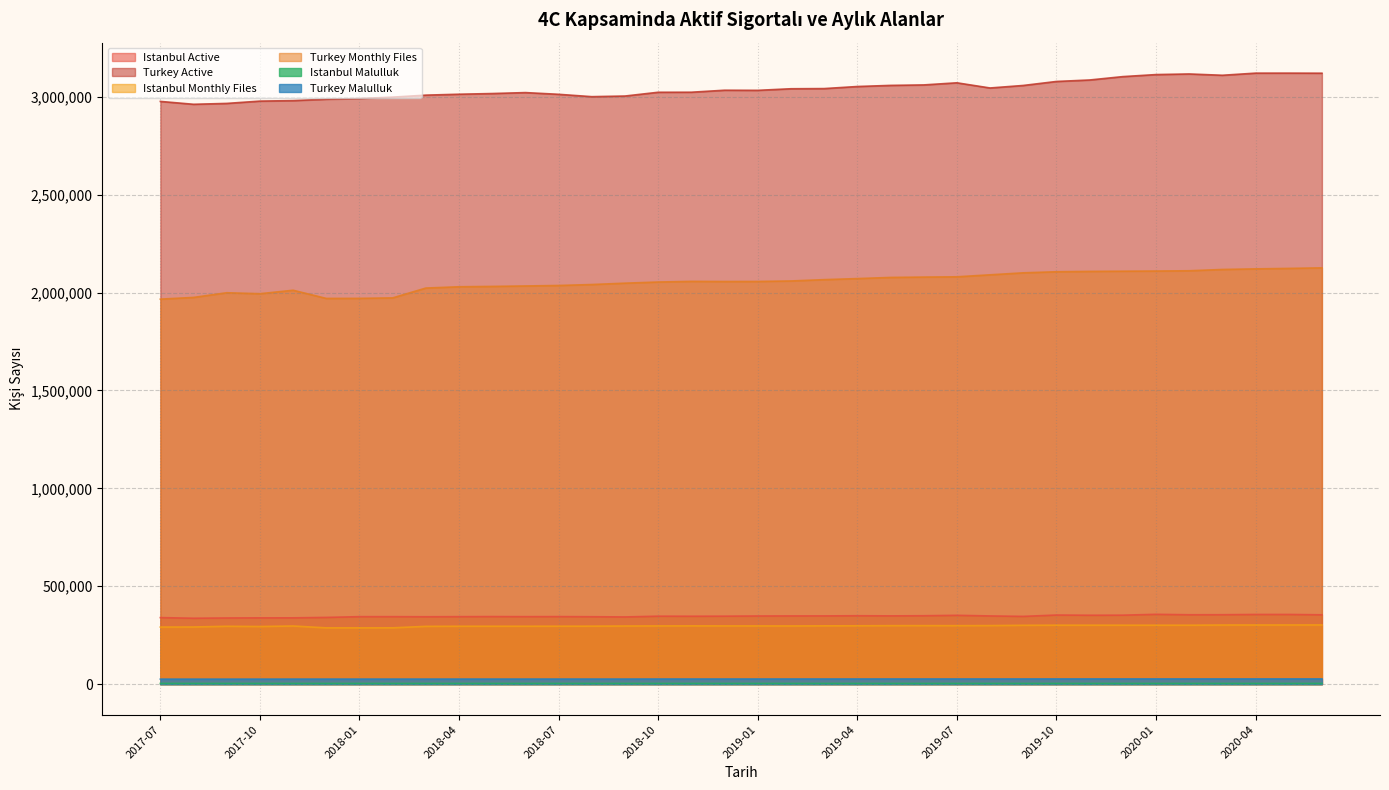

Reading right to left, list all the values displayed in this chart.

Istanbul Active: 2017-07=339712	2017-08=336473	2017-09=337849	2017-10=338408	2017-11=338456	2017-12=340729	2018-01=344502	2018-02=344500	2018-03=344040	2018-04=344521	2018-05=344989	2018-06=344588	2018-07=344848	2018-08=344185	2018-09=343103	2018-10=346979	2018-11=346733	2018-12=347007	2019-01=347962	2019-02=348277	2019-03=348360	2019-04=349222	2019-05=348557	2019-06=349220	2019-07=351377	2019-08=348209	2019-09=345907	2019-10=352839	2019-11=351791	2019-12=352143	2020-01=356490	2020-02=354282	2020-03=354469	2020-04=355814	2020-05=355830	2020-06=354050
Turkey Active: 2017-07=2976173	2017-08=2961493	2017-09=2965937	2017-10=2977732	2017-11=2980319	2017-12=2987396	2018-01=2990952	2018-02=2998016	2018-03=3008240	2018-04=3012869	2018-05=3016417	2018-06=3021209	2018-07=3012437	2018-08=3000418	2018-09=3003629	2018-10=3022885	2018-11=3023120	2018-12=3033301	2019-01=3032725	2019-02=3040819	2019-03=3041697	2019-04=3052272	2019-05=3057980	2019-06=3060396	2019-07=3071202	2019-08=3044788	2019-09=3057630	2019-10=3078044	2019-11=3085586	2019-12=3102808	2020-01=3113234	2020-02=3116372	2020-03=3109691	2020-04=3120577	2020-05=3120653	2020-06=3120247
Istanbul Monthly Files: 2017-07=291341	2017-08=291750	2017-09=295359	2017-10=294152	2017-11=296814	2017-12=287281	2018-01=287253	2018-02=287420	2018-03=294960	2018-04=295491	2018-05=295571	2018-06=295609	2018-07=295760	2018-08=296009	2018-09=296733	2018-10=297169	2018-11=297478	2018-12=297240	2019-01=297179	2019-02=297033	2019-03=297589	2019-04=297962	2019-05=298571	2019-06=298747	2019-07=298502	2019-08=298956	2019-09=300408	2019-10=300941	2019-11=300930	2019-12=300897	2020-01=300826	2020-02=300872	2020-03=301809	2020-04=301909	2020-05=302017	2020-06=302183
Turkey Monthly Files: 2017-07=1966293	2017-08=1975083	2017-09=1998942	2017-10=1993988	2017-11=2011741	2017-12=1969889	2018-01=1970293	2018-02=1972693	2018-03=2022950	2018-04=2029477	2018-05=2031282	2018-06=2033579	2018-07=2036024	2018-08=2040933	2018-09=2047838	2018-10=2053706	2018-11=2056996	2018-12=2056280	2019-01=2056549	2019-02=2059086	2019-03=2065871	2019-04=2071251	2019-05=2077134	2019-06=2078944	2019-07=2080352	2019-08=2090521	2019-09=2100683	2019-10=2106146	2019-11=2107968	2019-12=2108933	2020-01=2109797	2020-02=2111233	2020-03=2117809	2020-04=2120878	2020-05=2123268	2020-06=2126104
Istanbul Malulluk: 2017-07=3474	2017-08=3465	2017-09=3464	2017-10=3464	2017-11=3469	2017-12=3455	2018-01=3454	2018-02=3465	2018-03=3466	2018-04=3478	2018-05=3477	2018-06=3474	2018-07=3471	2018-08=3467	2018-09=3450	2018-10=3466	2018-11=3466	2018-12=3459	2019-01=3463	2019-02=3453	2019-03=3458	2019-04=3458	2019-05=3453	2019-06=3451	2019-07=3443	2019-08=3448	2019-09=3454	2019-10=3453	2019-11=3446	2019-12=3443	2020-01=3440	2020-02=3439	2020-03=3460	2020-04=3458	2020-05=3456	2020-06=3456
Turkey Malulluk: 2017-07=25529	2017-08=25540	2017-09=25543	2017-10=25614	2017-11=25730	2017-12=25750	2018-01=25773	2018-02=25798	2018-03=25835	2018-04=25905	2018-05=25926	2018-06=25945	2018-07=25977	2018-08=25962	2018-09=25968	2018-10=26158	2018-11=26235	2018-12=26216	2019-01=26254	2019-02=26300	2019-03=26325	2019-04=26366	2019-05=26420	2019-06=26441	2019-07=26438	2019-08=26443	2019-09=26511	2019-10=26581	2019-11=26627	2019-12=26653	2020-01=26644	2020-02=26647	2020-03=26665	2020-04=26672	2020-05=26687	2020-06=26672